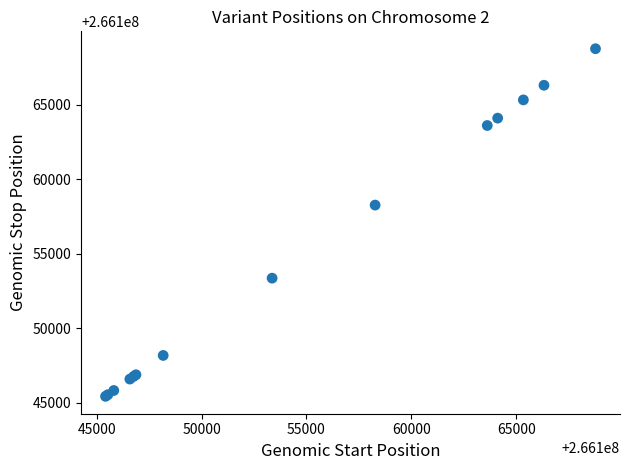

What Y value in the scatter plot is closest to 266157102?

266158275